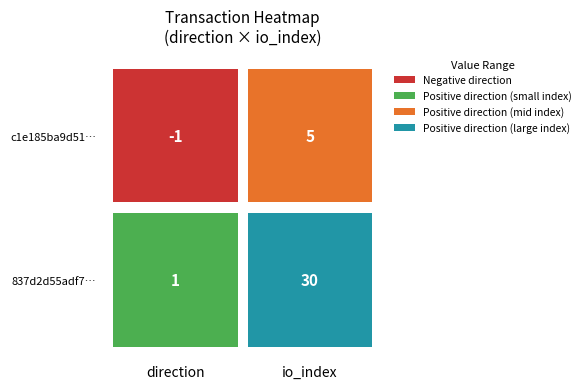

What is the difference between the maximum and minimum values in the 837d2d55adf74092d79a1751877113c25a9c9ea series?

29